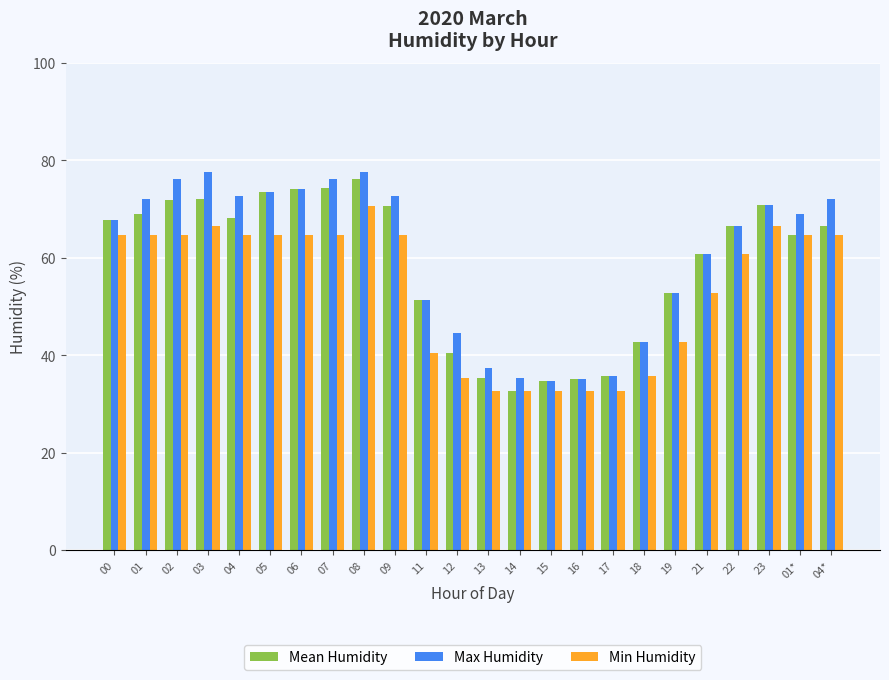

Where is Mean Humidity nearest to the value 54?

19